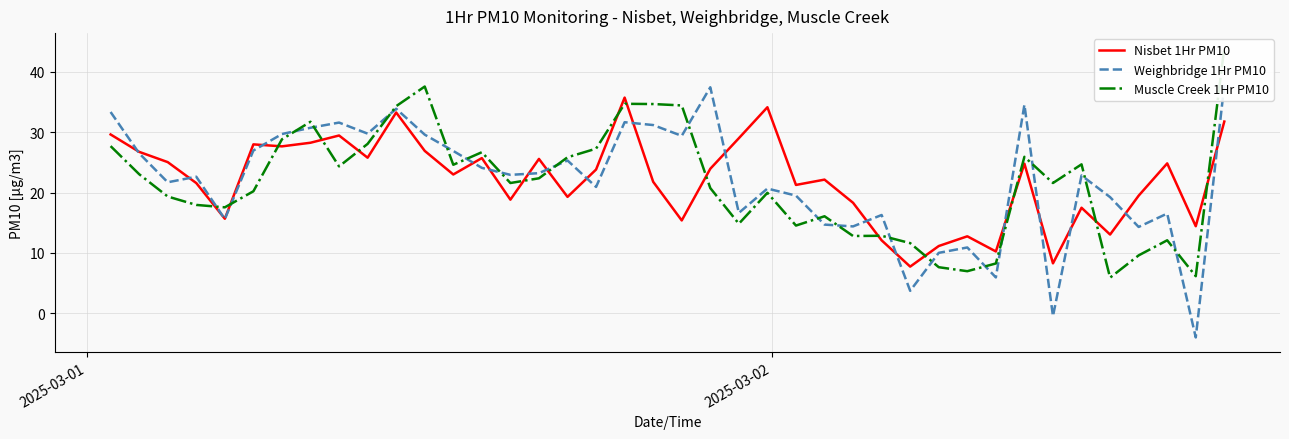

List the series in order of their peak value, lowest first.

Nisbet 1Hr PM10, Weighbridge 1Hr PM10, Muscle Creek 1Hr PM10